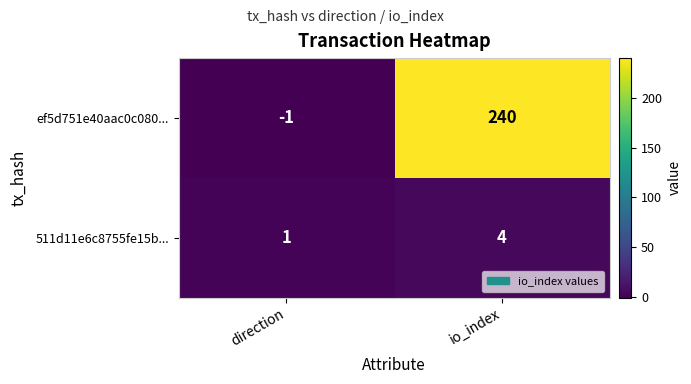

What is the difference between the 511d11e6c8755fe15b... values at io_index and direction?

3